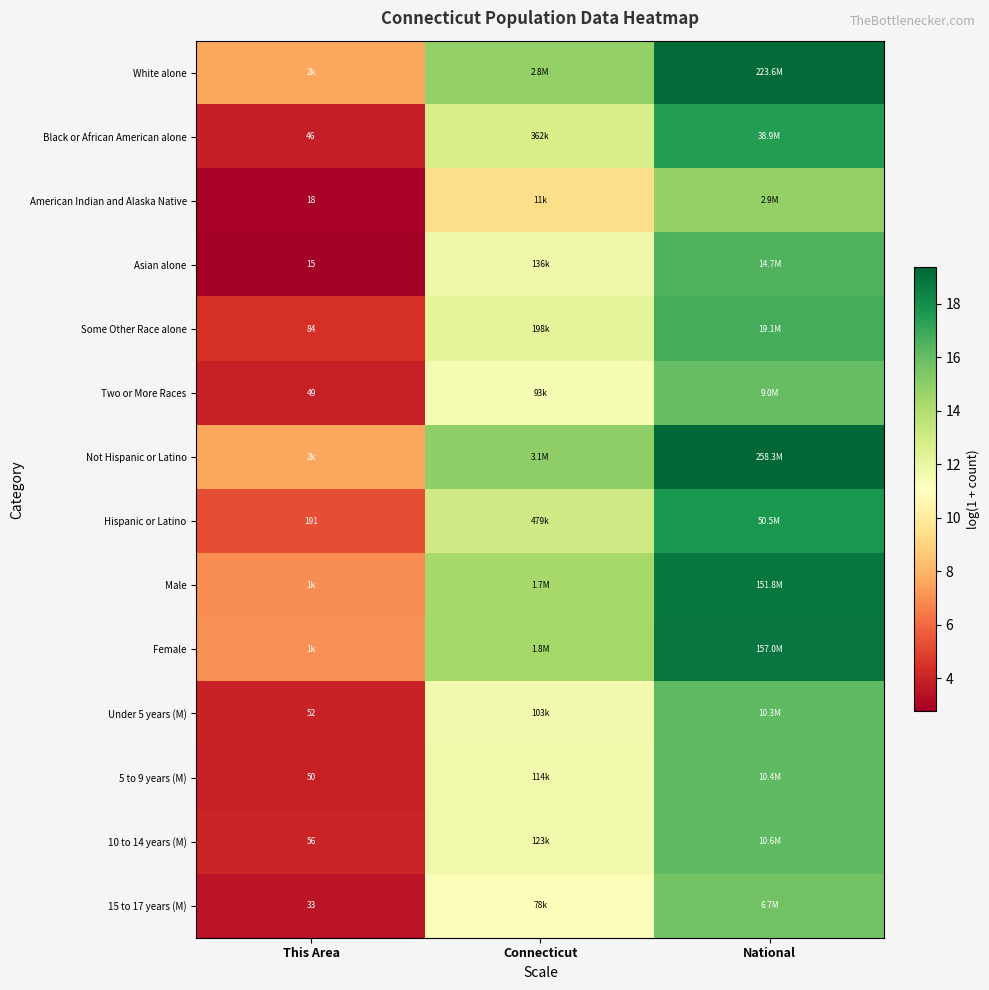

What is the maximum value shown in the chart?

19.4